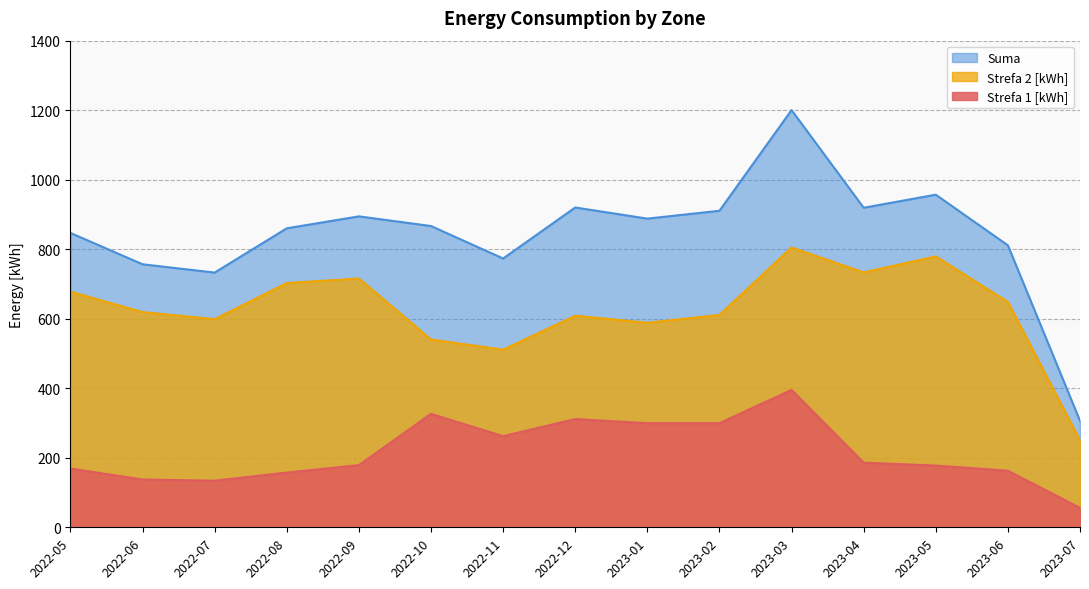

At which category does Strefa 1 [kWh] reach its first local valley?

2022-07